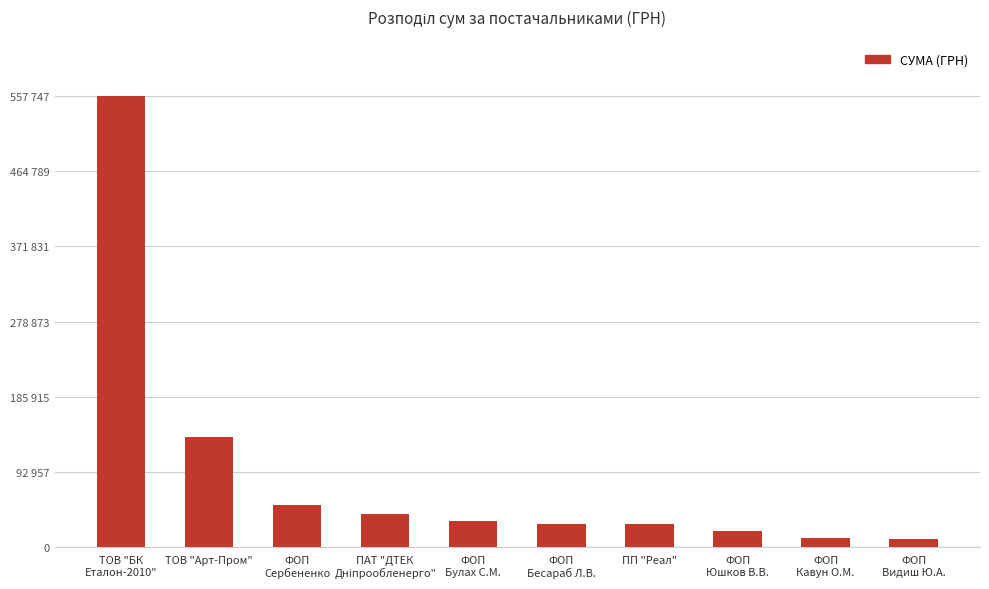

Is it true that the value at ФОП
Кавун О.М. is 11200.0?

True